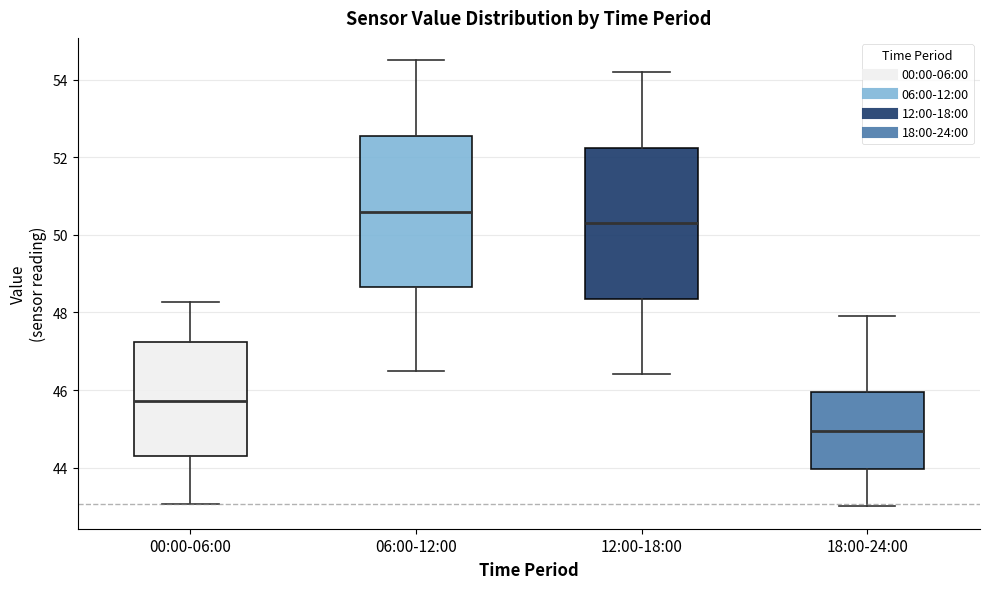

Where is the lower edge of the box for 12:00-18:00 on the y-axis? The values are not printed on the chart, so give them approximately, as read against the axis.

48.4